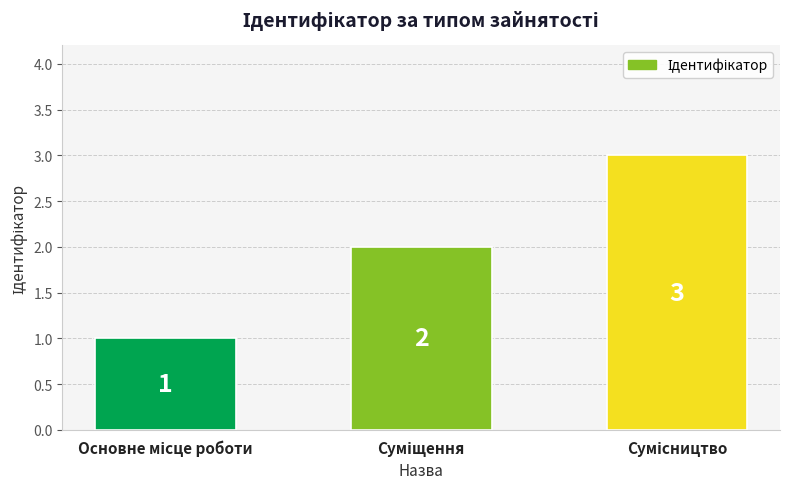

How many values are between 1 and 3?

3